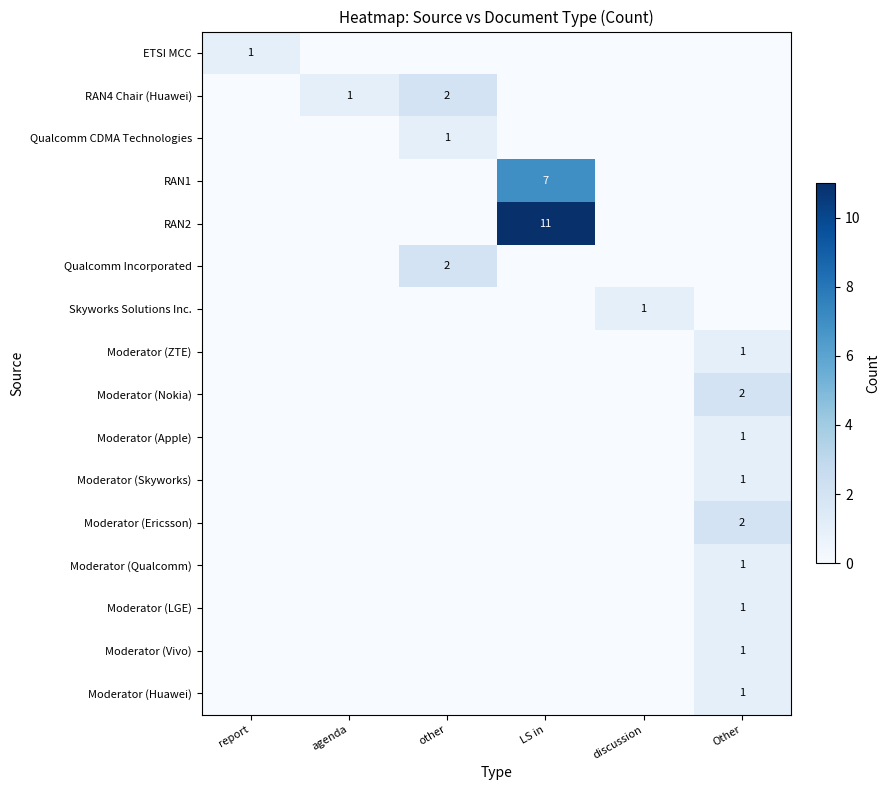

True or false: Moderator (Qualcomm) has a value of 1 at Other.

True